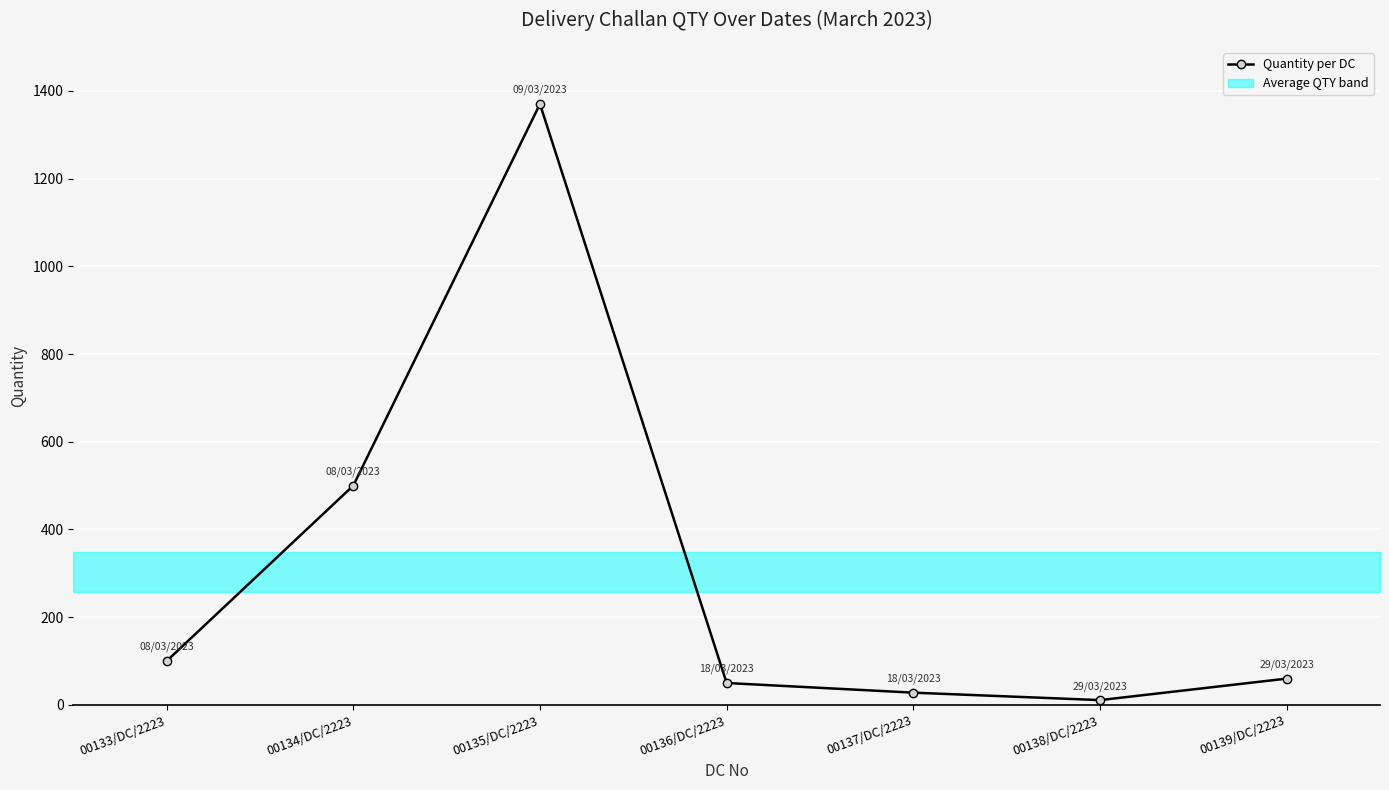

How many series are shown in this chart?

1